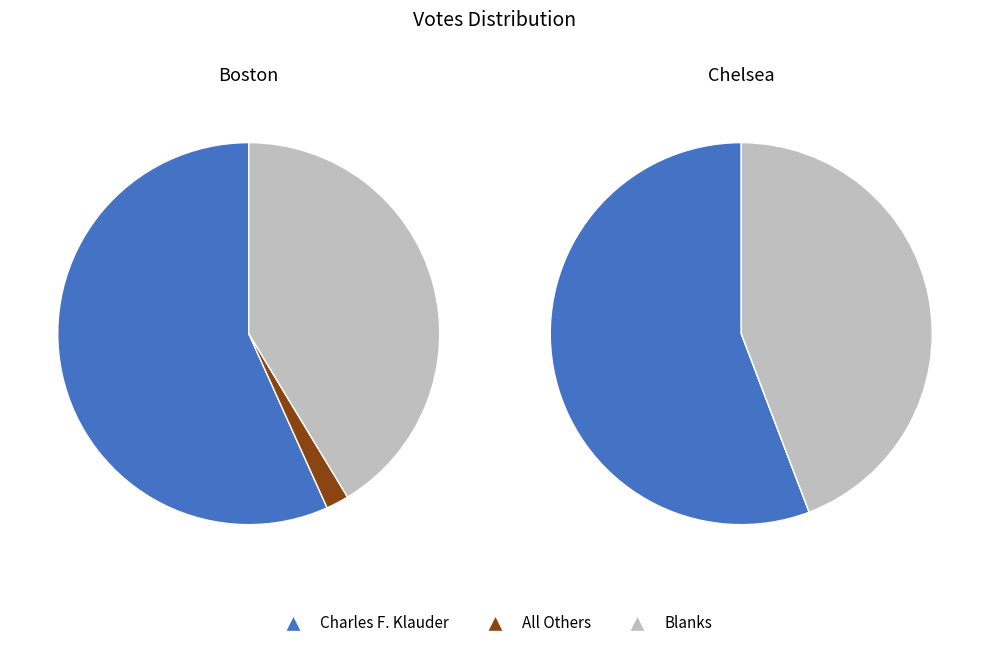

To the nearest percent, what percentage of the pie is Boston?

53%